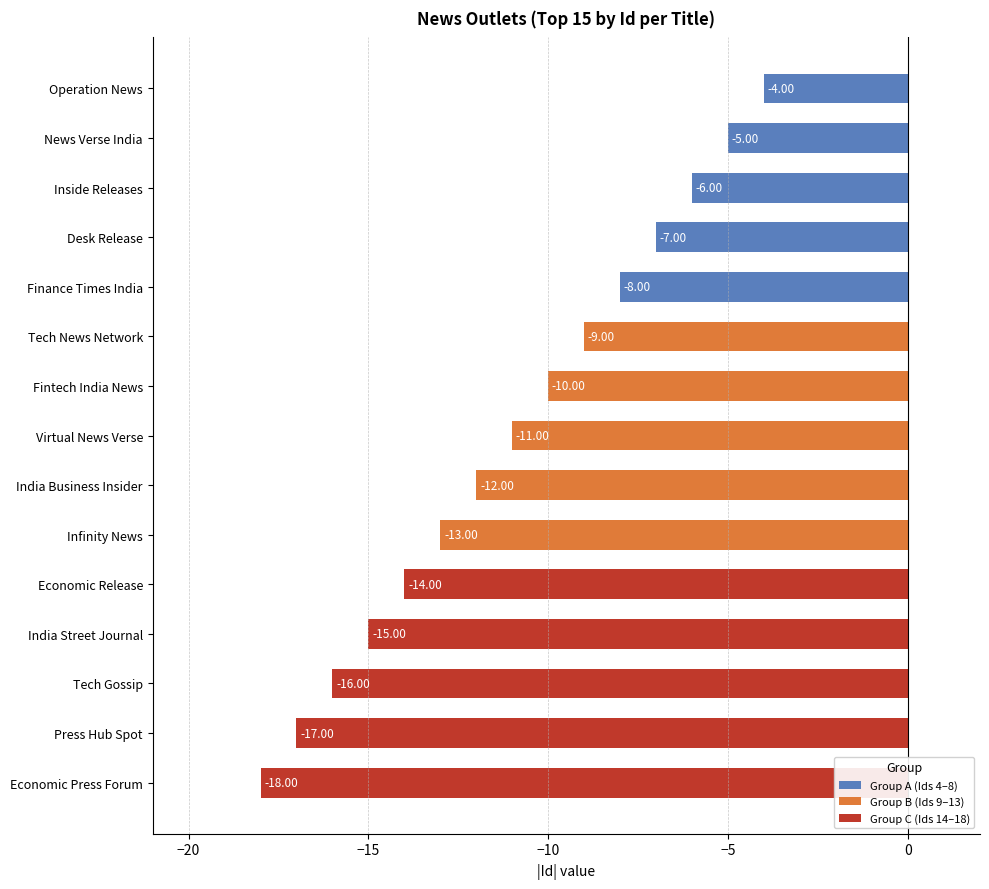

At which category does the chart reach its minimum across all series?

Economic Press Forum